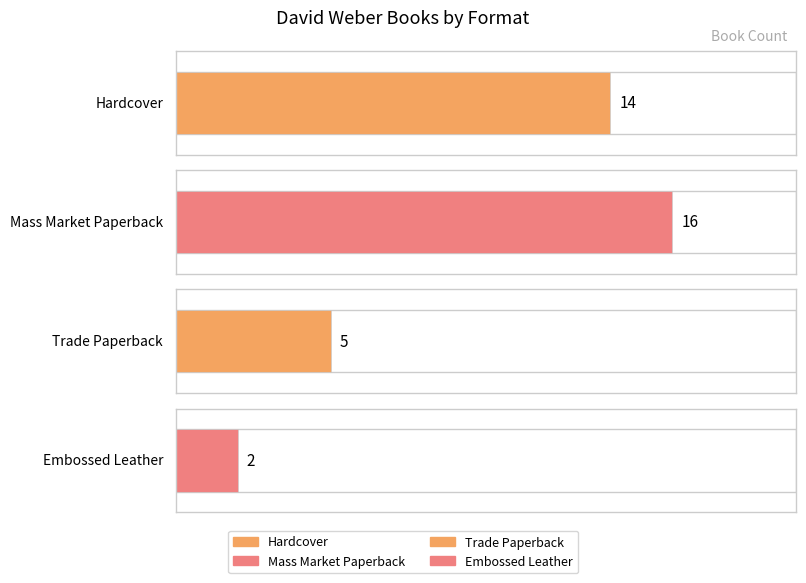

Is it true that the value at Hardcover is 14?

True